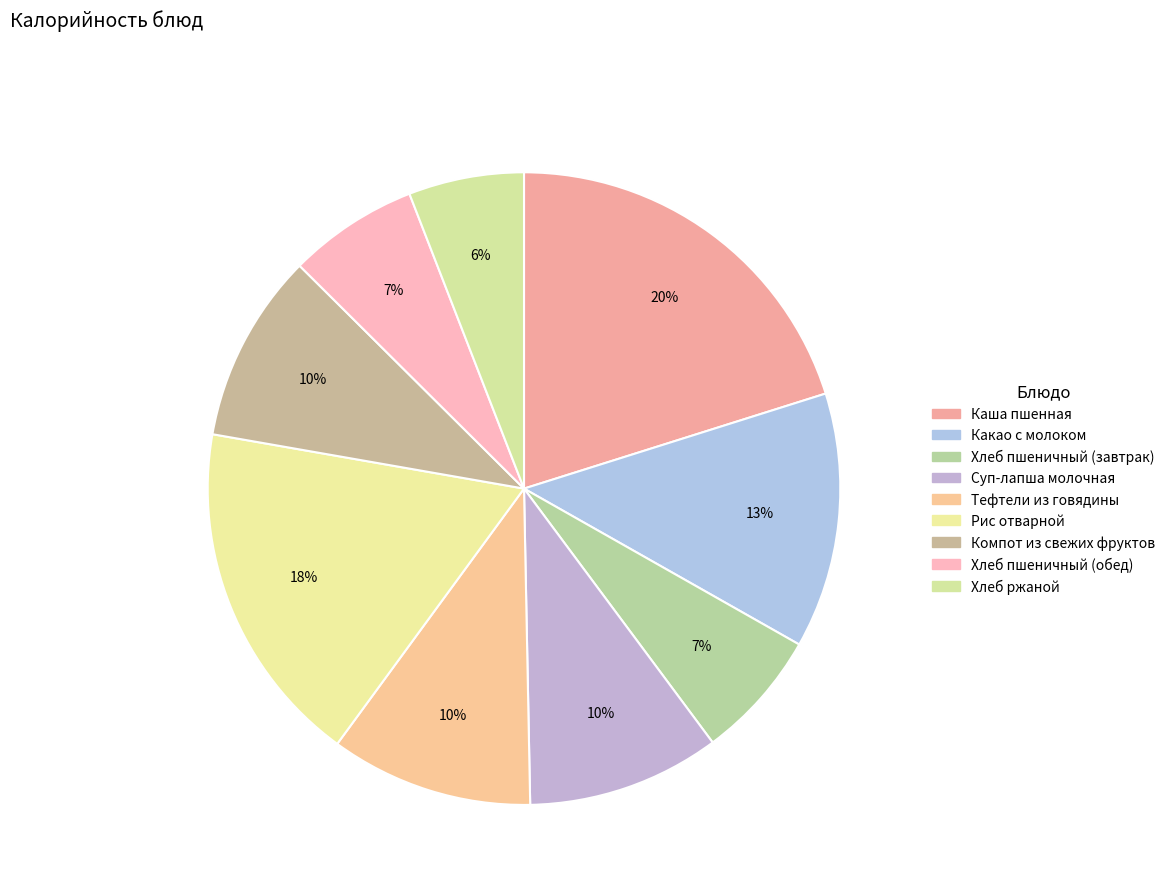

How many slices are in this pie chart?

9